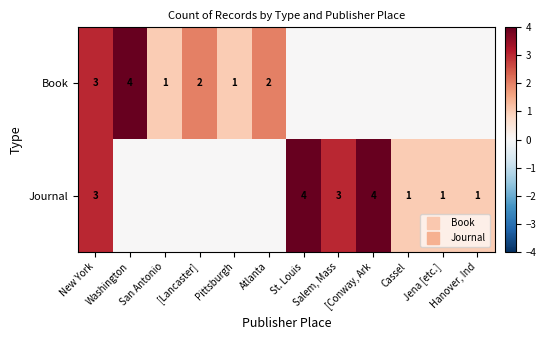

The value of Journal at [Lancaster] is 0. True or false?

True